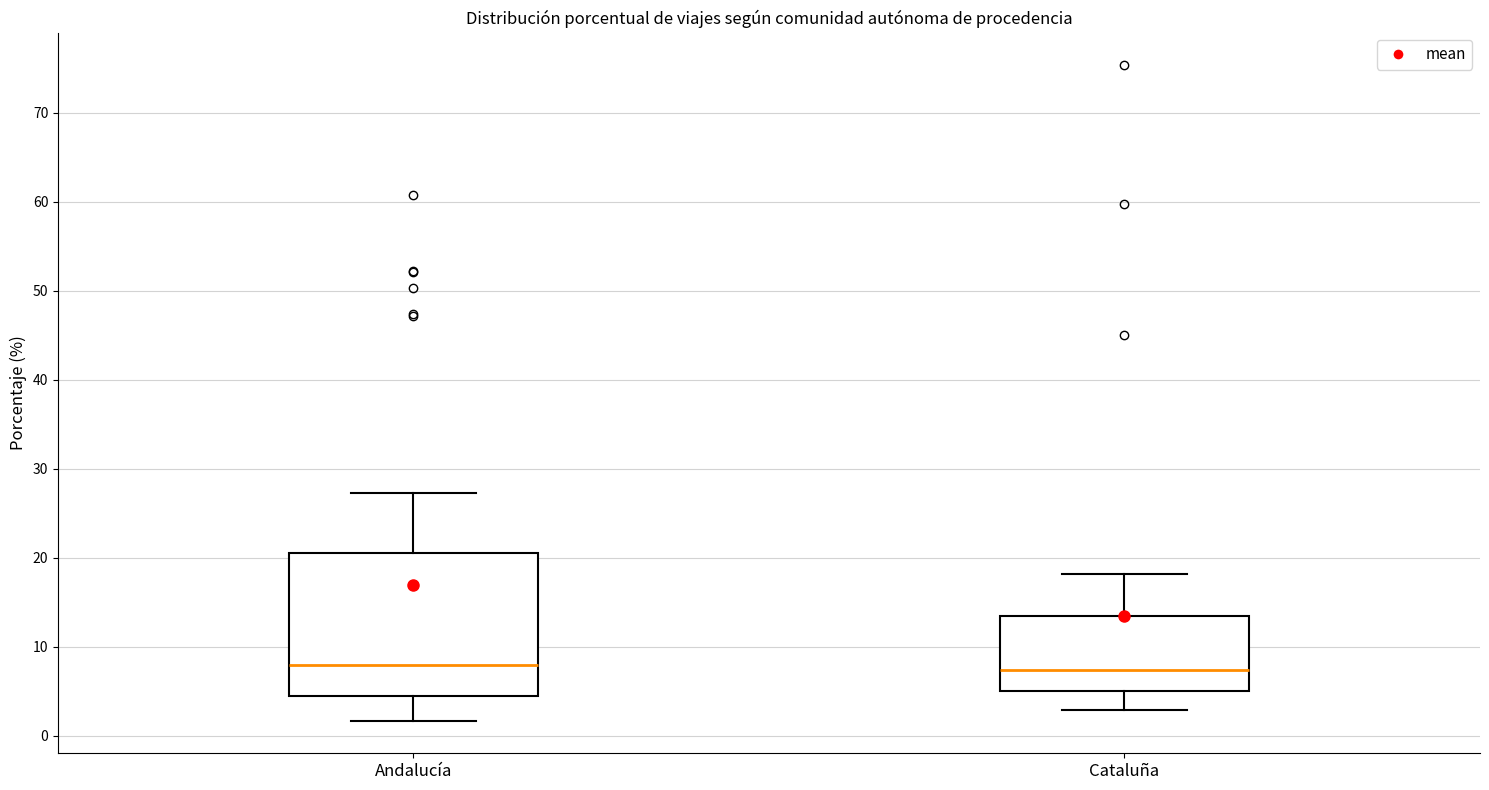

Where does the lower whisker of the box for Cataluña end on the y-axis? The values are not printed on the chart, so give them approximately, as read against the axis.

3